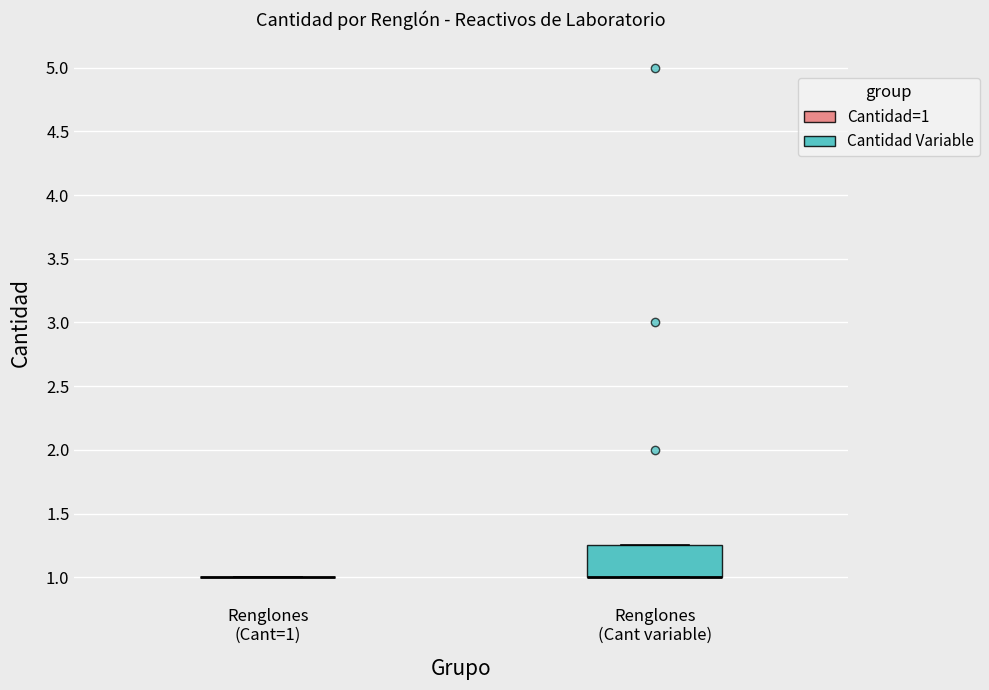

Reading left to right, transcribe this box plot: for each box, give where its median line is, the range the box spans, and where its two whiskers end, as read against the y-axis. The values are not printed on the chart, so give them approximately, as read against the axis.

Renglones (Cant=1): box collapsed to a line at 1.00, whiskers 1.00 to 1.00
Renglones (Cant variable): median 1.00 (drawn on the box's lower edge), box 1.00 to 1.25, whiskers 1.00 to 1.25